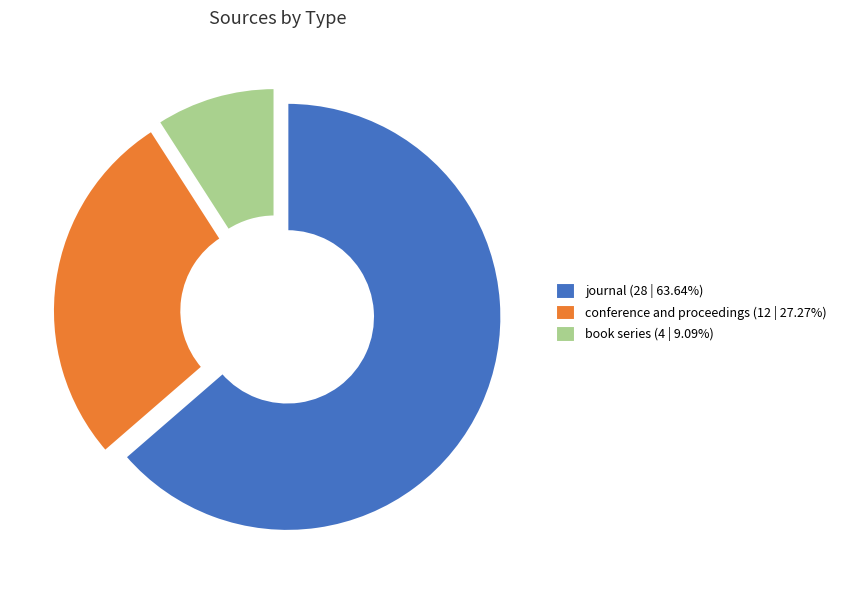

What is the ratio of the value at conference and proceedings (12 | 27.27%) to the value at journal (28 | 63.64%)?

0.4